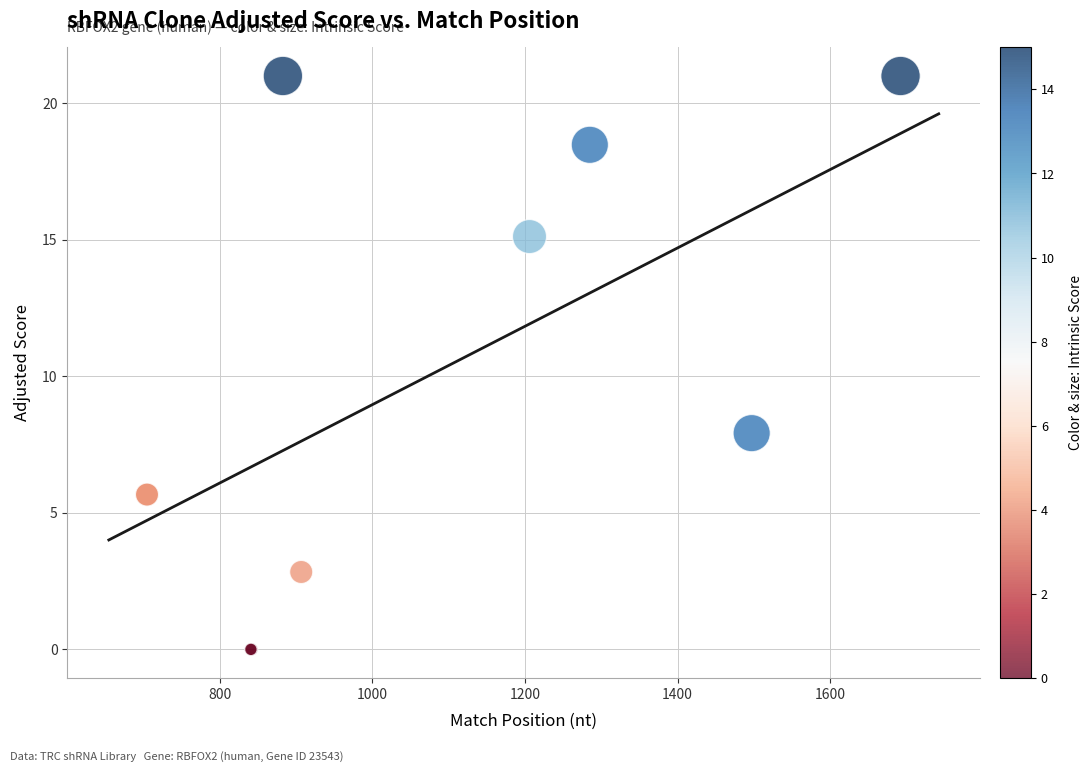

What Y value in the scatter plot is closest to 10?

7.9